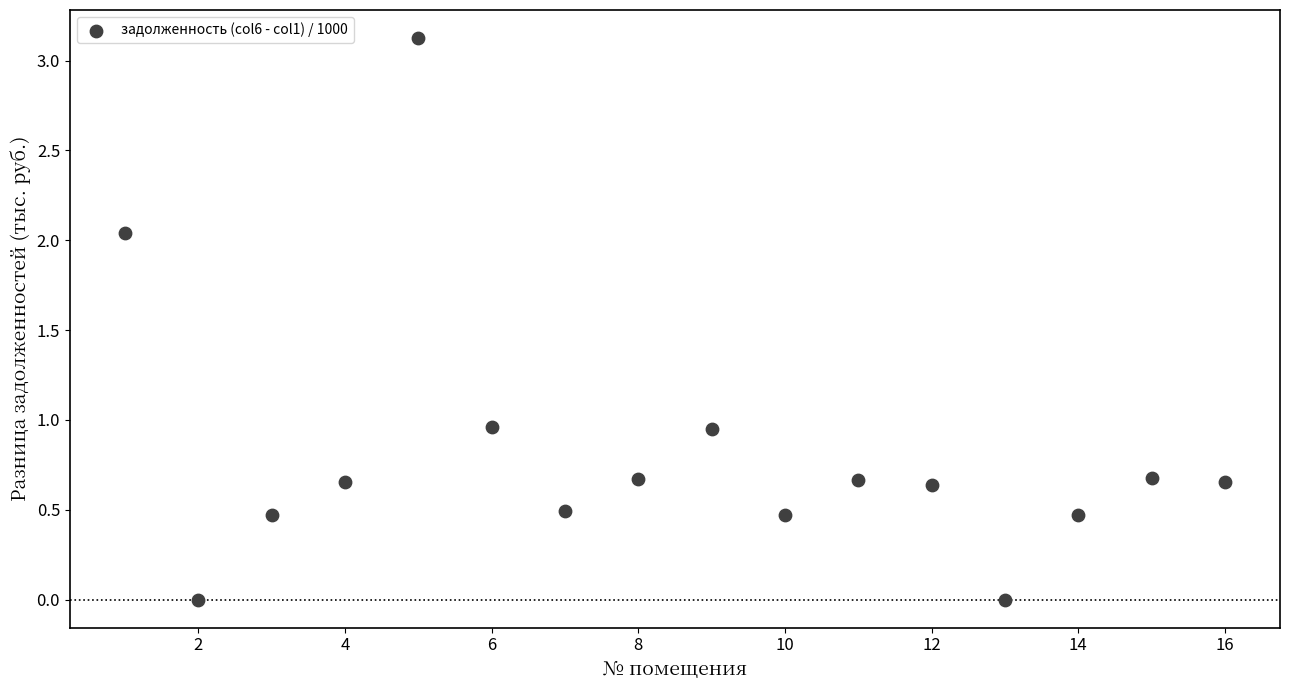

What is the range of X values (max minus min)?

15.0